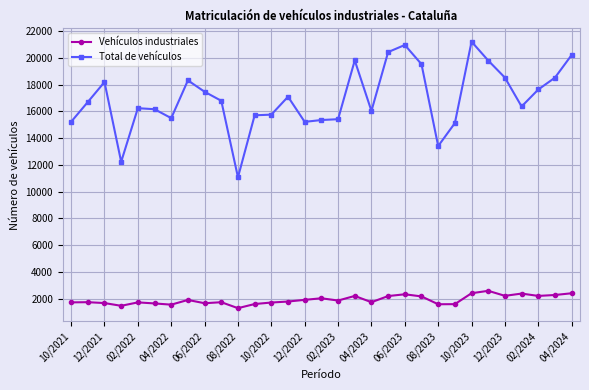

What is the greatest value displayed?

21211